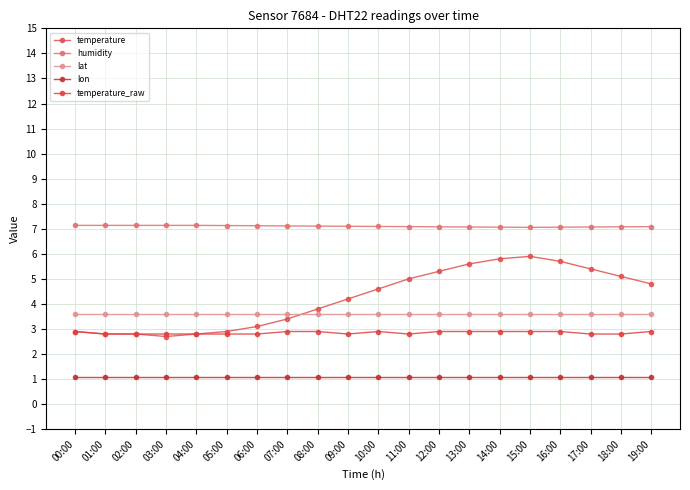

Does the chart display data point markers on the line(s)?

Yes